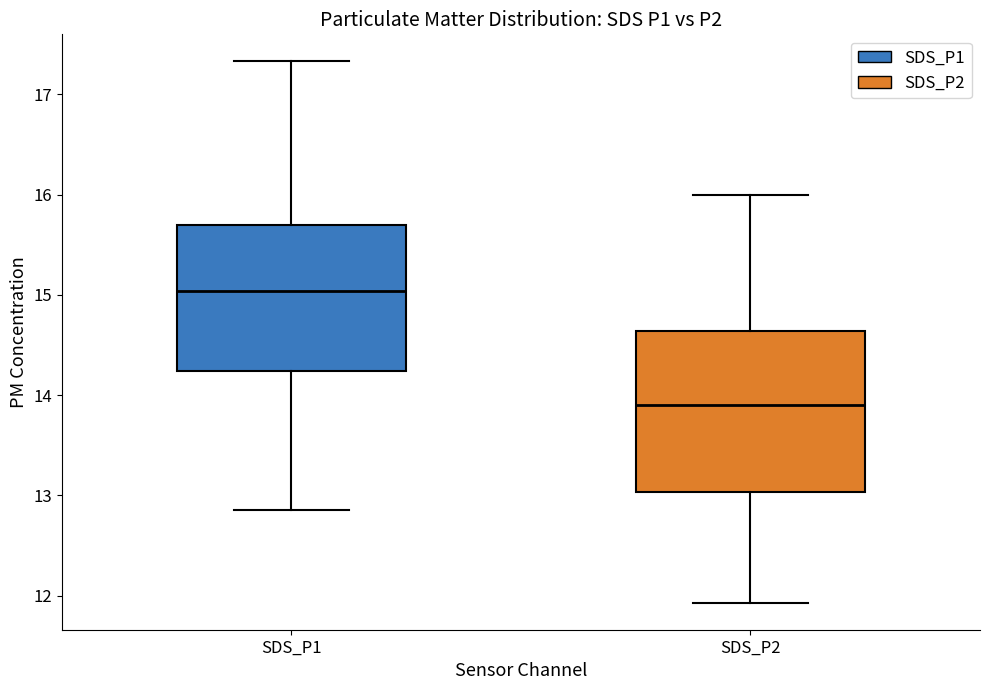

Reading left to right, read every box against the y-axis: the position of its median line, the range the box covers, and the ends of its whiskers. The values are not printed on the chart, so give them approximately, as read against the axis.

SDS_P1: median 15.0, box 14.2 to 15.7, whiskers 12.9 to 17.3
SDS_P2: median 13.9, box 13.0 to 14.6, whiskers 11.9 to 16.0